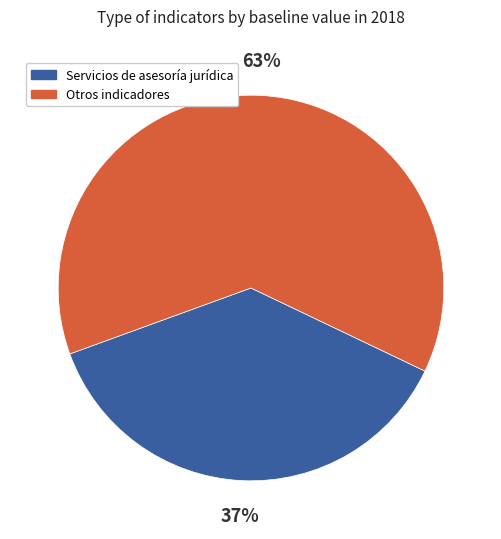

To the nearest percent, what is the average slice percentage?

50%